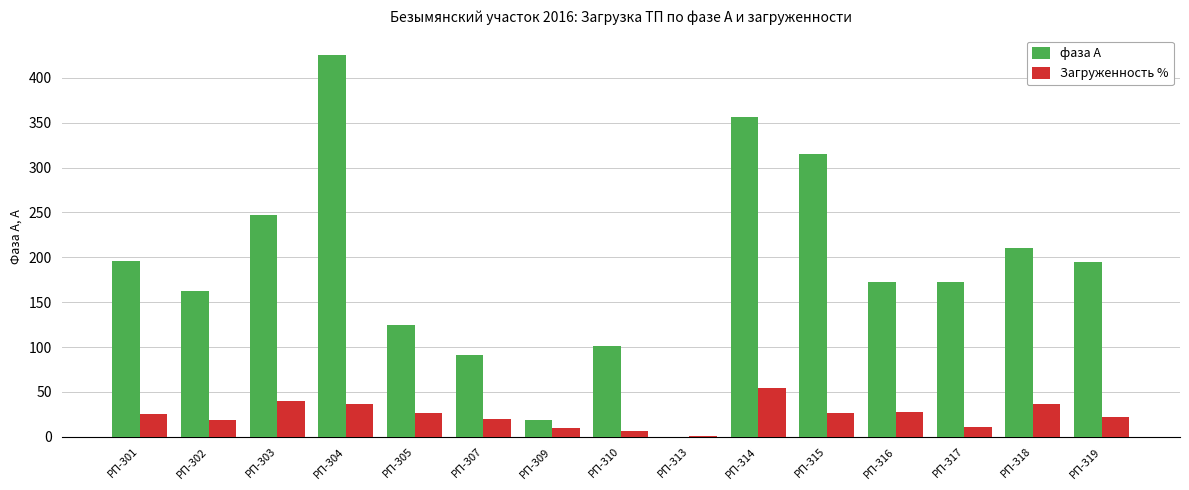

Which series has the largest total across all categories?

фаза А